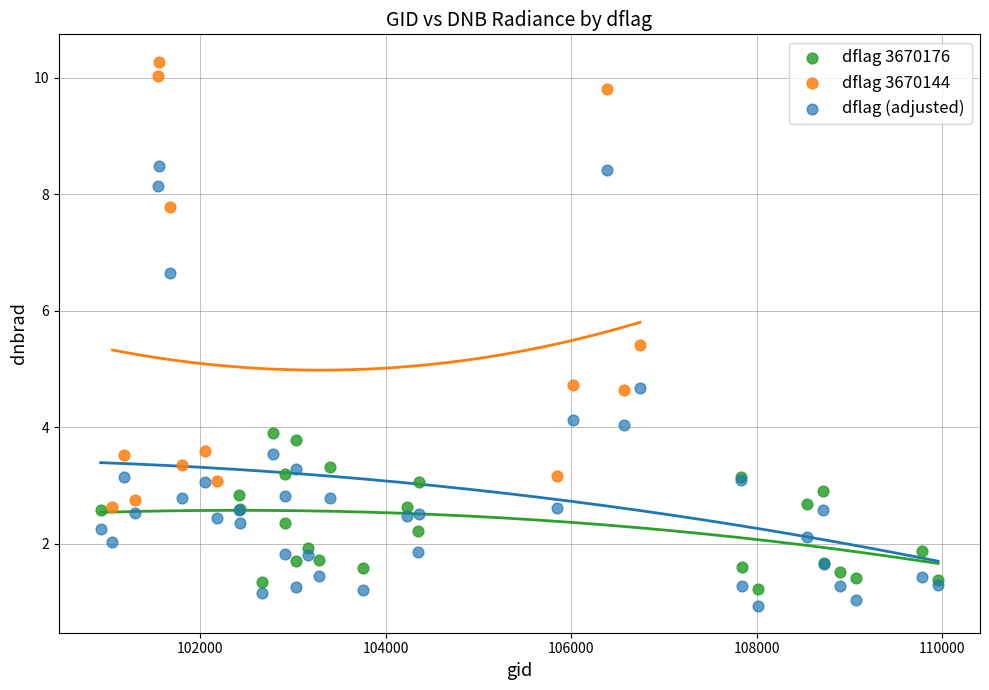

Which series reaches the maximum Y coordinate?

dflag 3670144